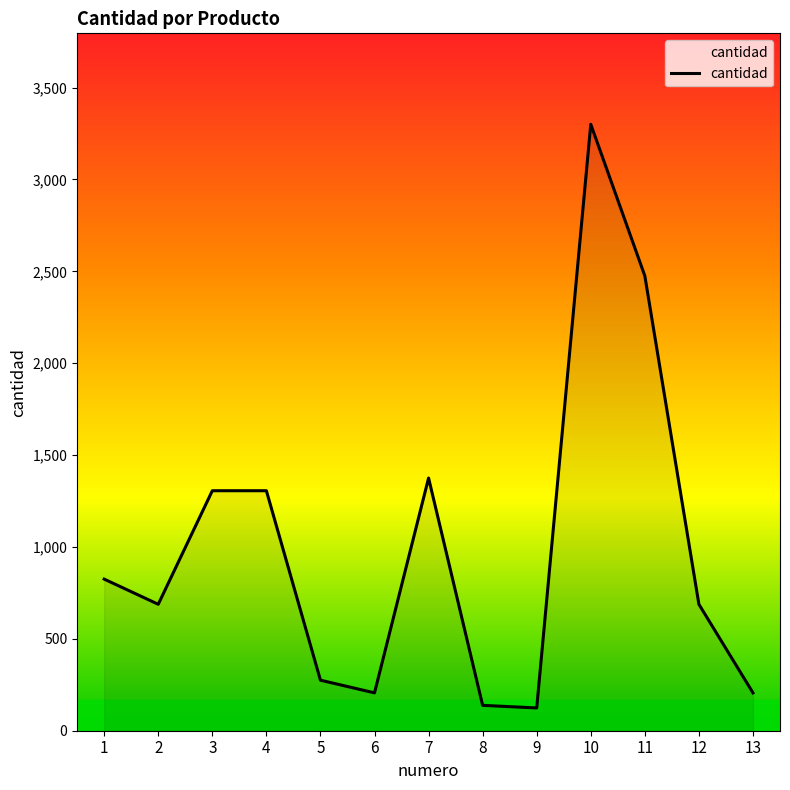

Approximately how many times larger is the value at 5 compared to 9?

2.2